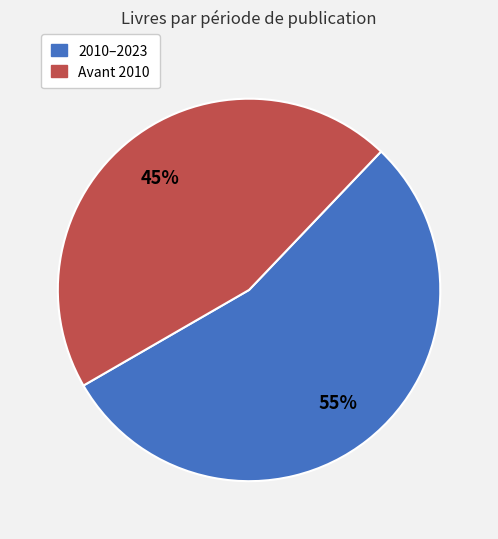

To the nearest percent, what is the average slice percentage?

50%